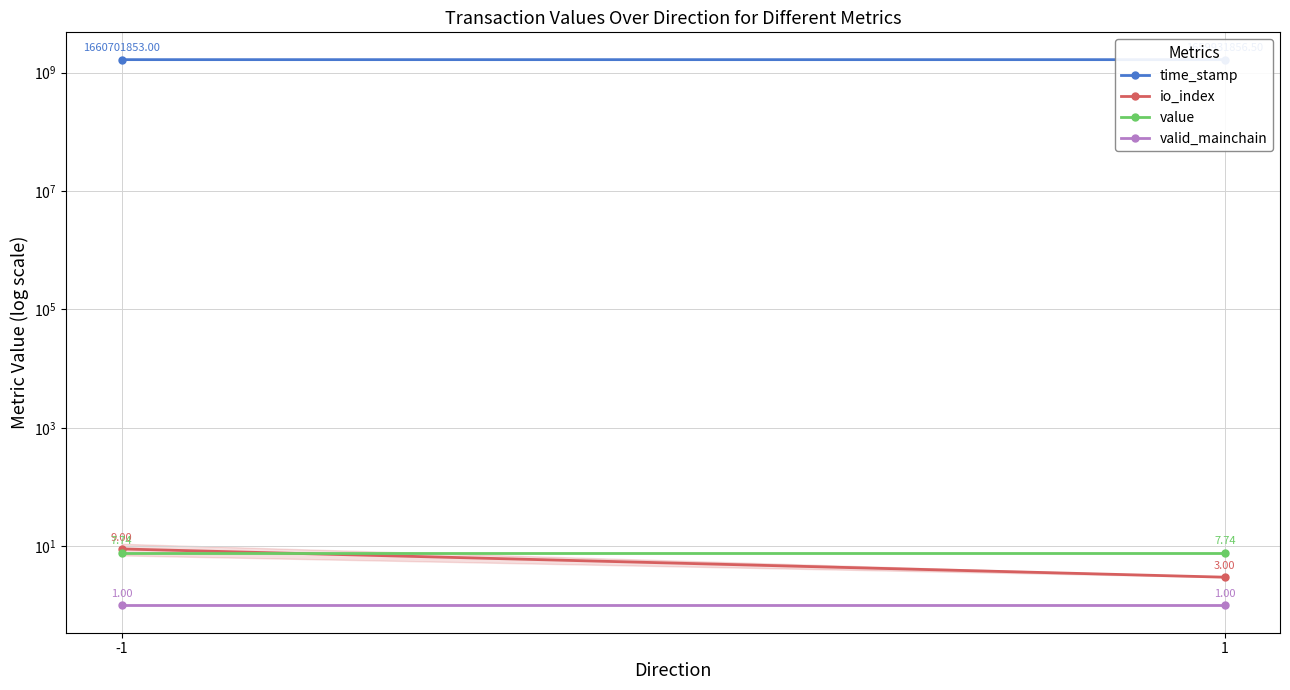

Reading right to left, transcribe all the data shown in this chart.

time_stamp: 1=1659931856.5	-1=1660701853.0
io_index: 1=3.0	-1=9.0
value: 1=7.7	-1=7.7
valid_mainchain: 1=1.0	-1=1.0